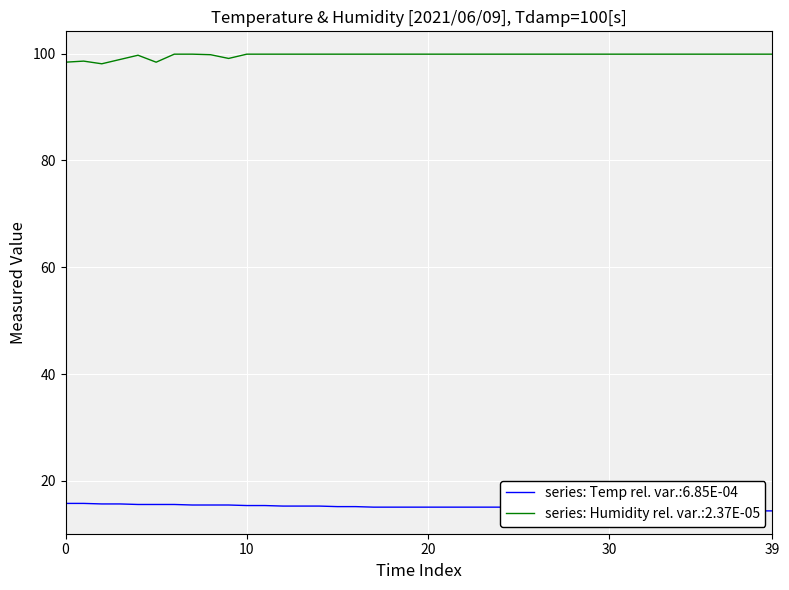

What value does the Humidity series have at 21?

99.9